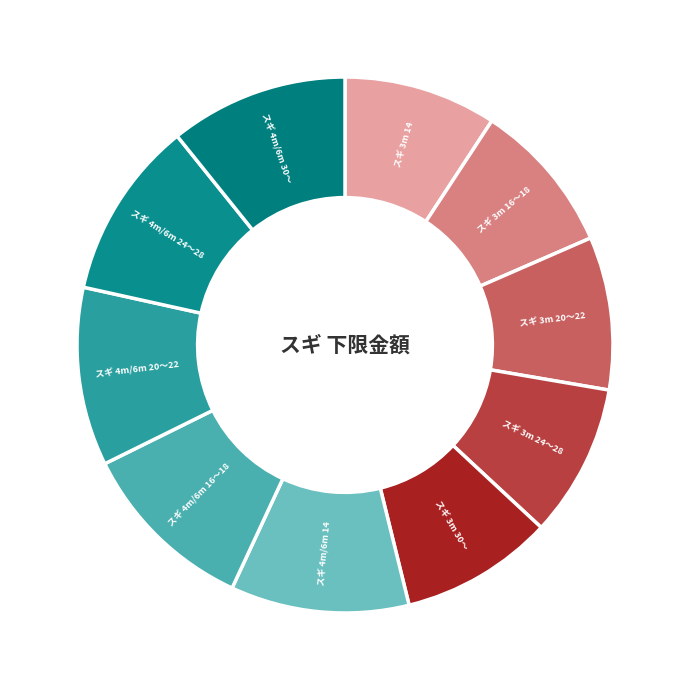

The スギ 3m 16～18 slice represents 1% of the pie. True or false?

False